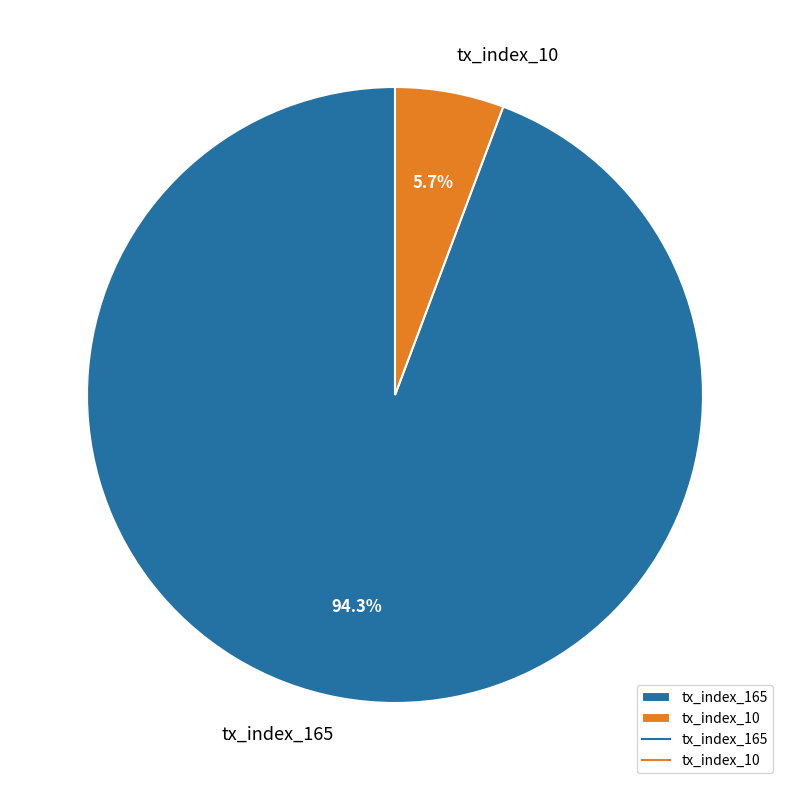

Which category has the biggest portion of the pie?

tx_index_165